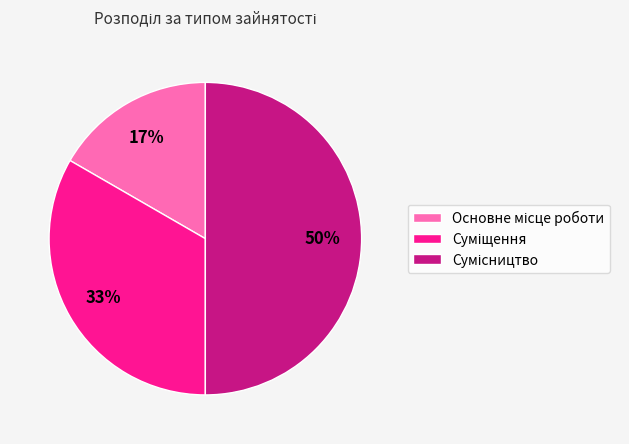

Count the number of slices in the pie.

3